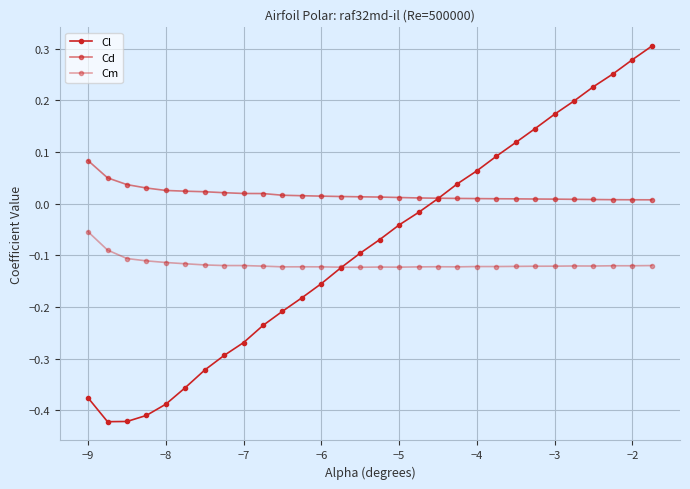

How many lines are shown in the chart?

3